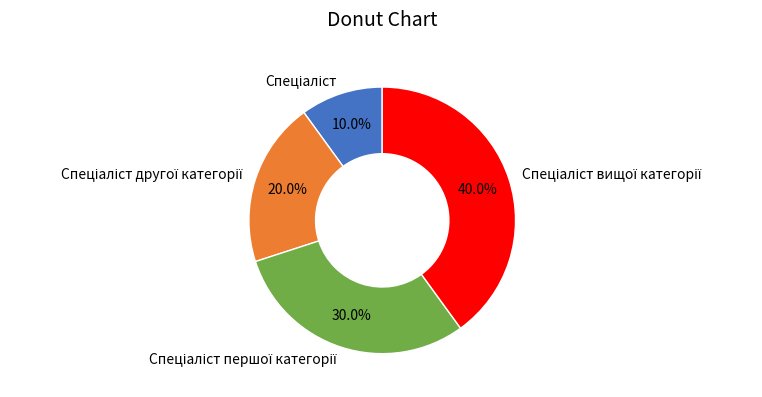

Is there any slice that represents more than half of the pie?

No